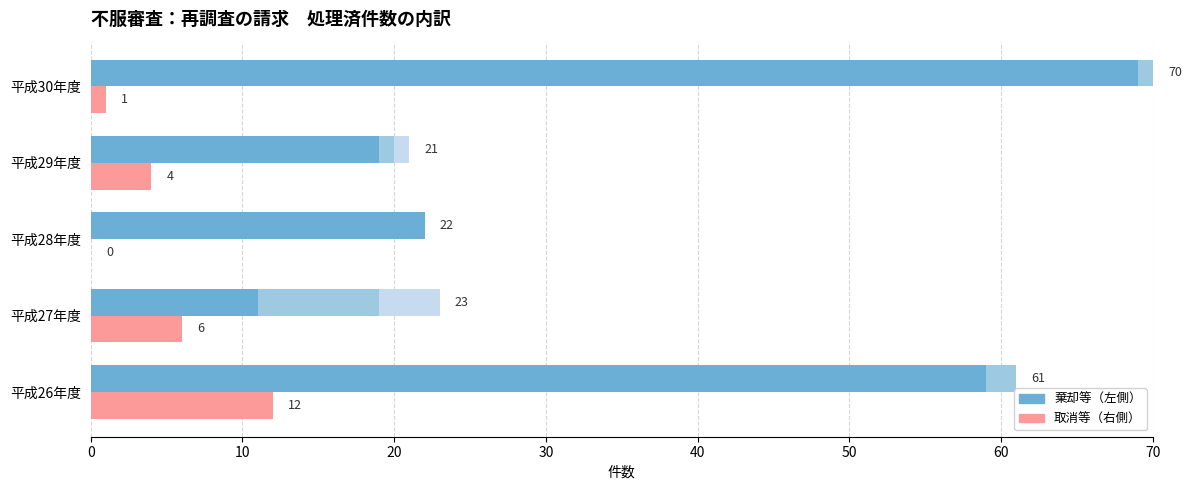

True or false: 一部取消件数 has a value of 10.5 at 平成27年度.

False